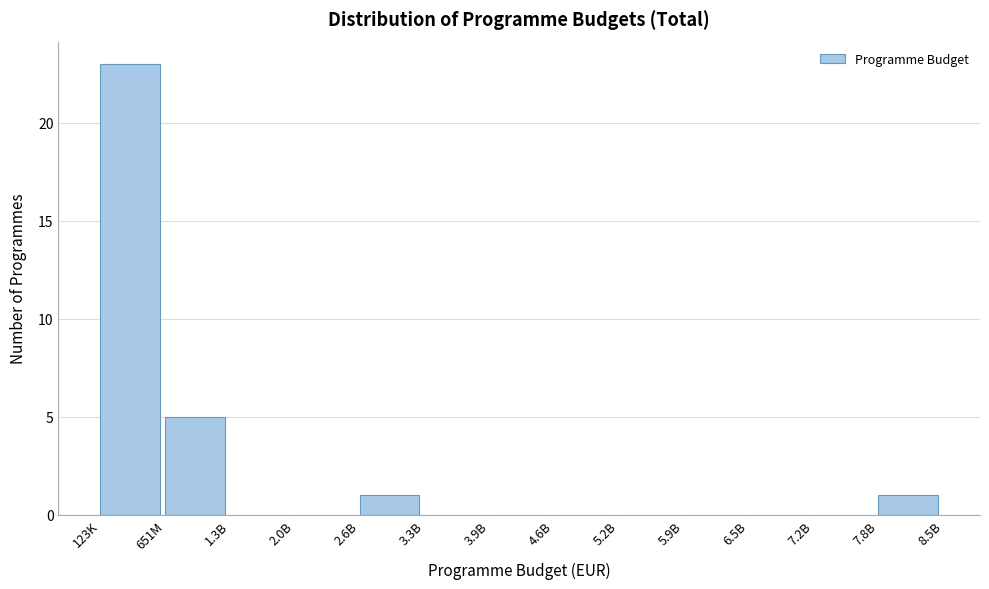

Reading right to left, extract all data points from this chart.

7.8B=1	7.2B=0	6.5B=0	5.9B=0	5.2B=0	4.6B=0	3.9B=0	3.3B=0	2.6B=1	2.0B=0	1.3B=0	651M=5	123K=23